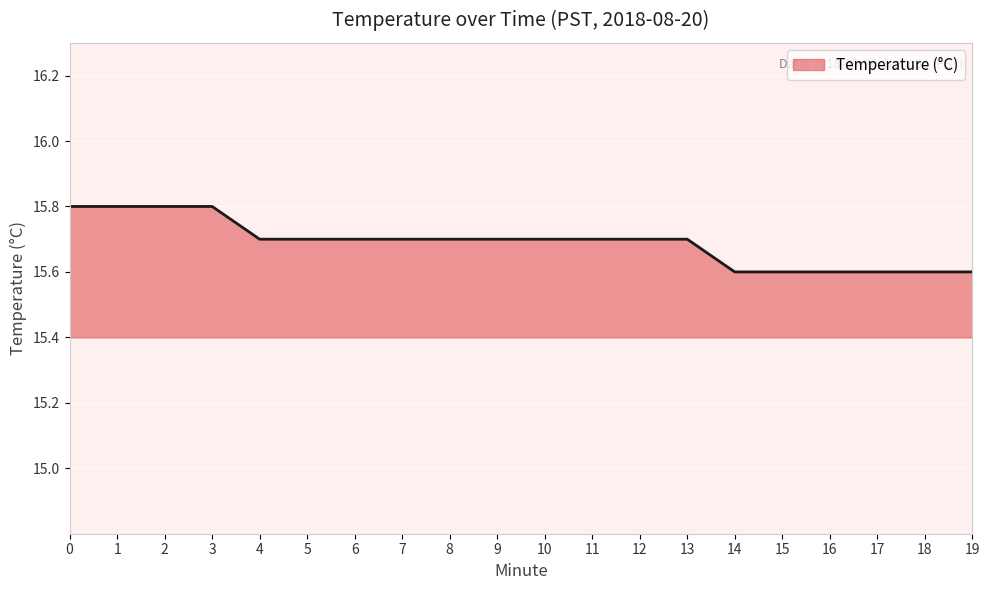

What is the maximum value shown in the chart?

15.8